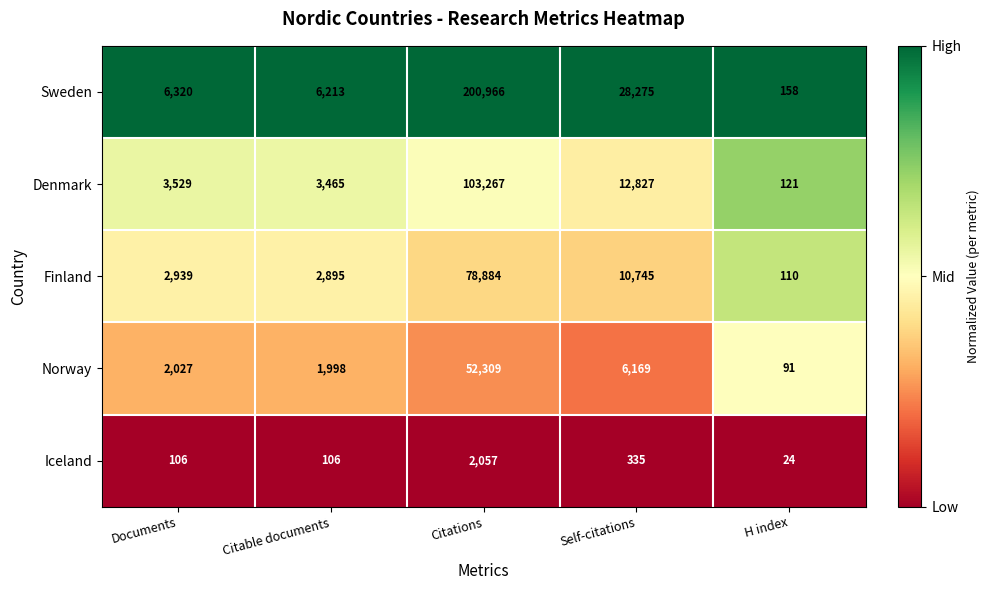

Reading left to right, extract all data points from this chart.

Sweden: Documents=6320	Citable documents=6213	Citations=200966	Self-citations=28275	H index=158
Denmark: Documents=3529	Citable documents=3465	Citations=103267	Self-citations=12827	H index=121
Finland: Documents=2939	Citable documents=2895	Citations=78884	Self-citations=10745	H index=110
Norway: Documents=2027	Citable documents=1998	Citations=52309	Self-citations=6169	H index=91
Iceland: Documents=106	Citable documents=106	Citations=2057	Self-citations=335	H index=24